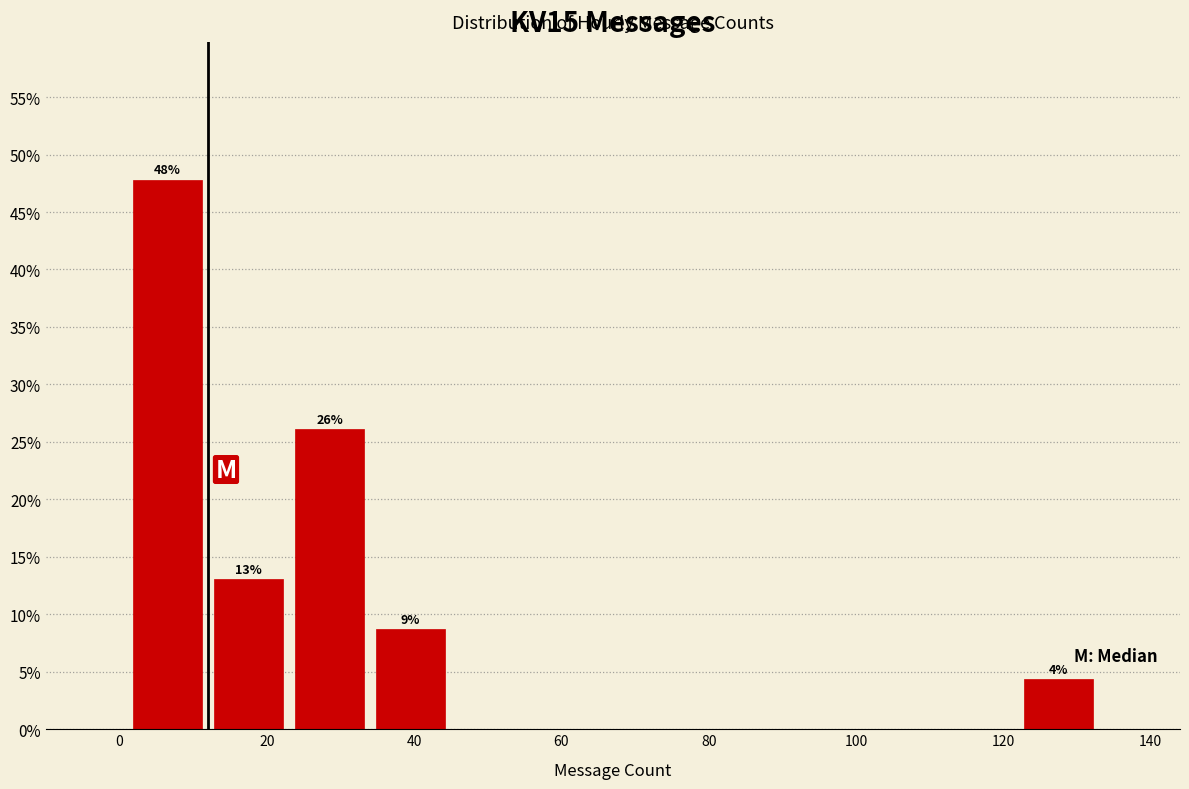

Which range on the x-axis has the tallest bar?

1 to 12